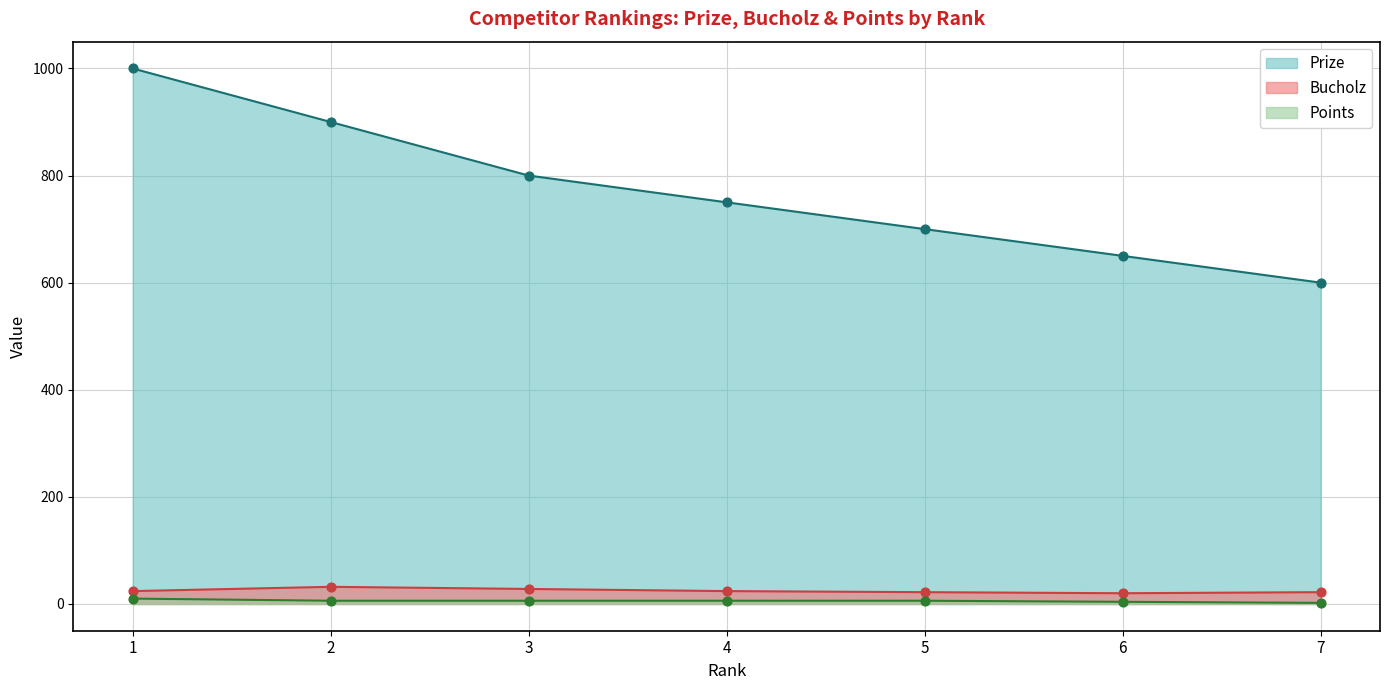

What are all the series names shown in the legend?

Prize, Bucholz, Points